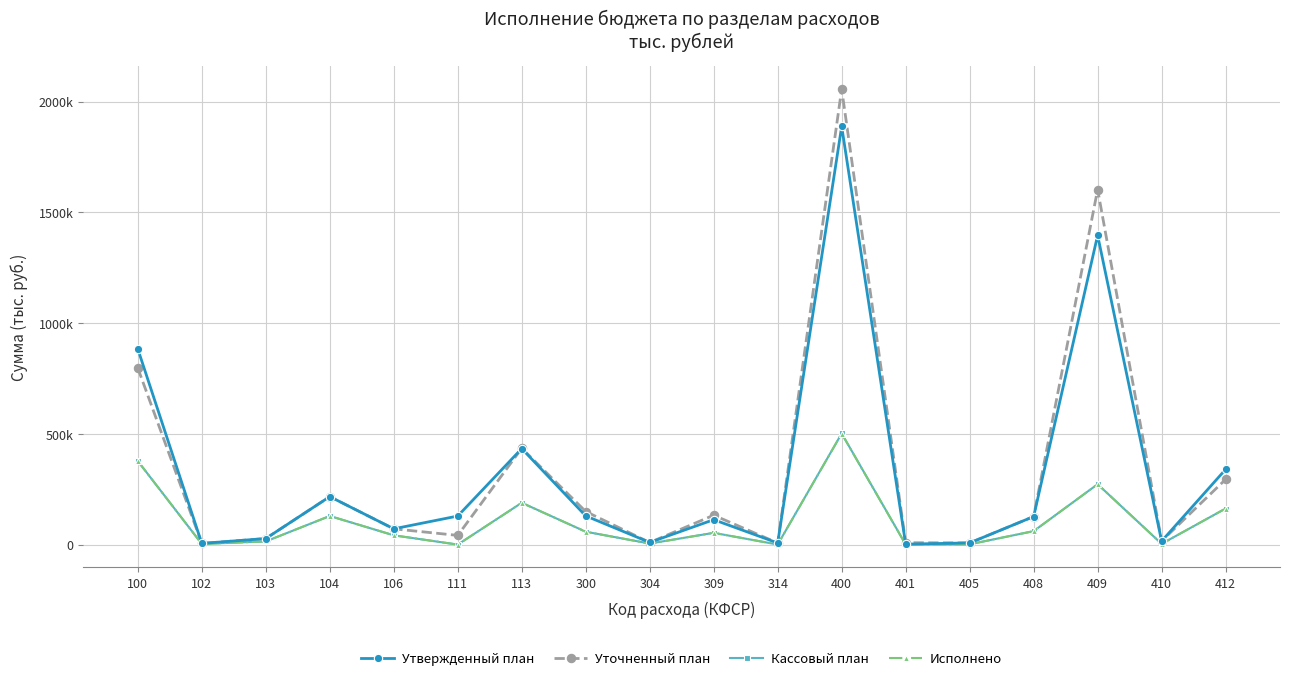

List the labels in order of Исполнено value, smallest first.

111, 401, 314, 405, 102, 410, 304, 103, 106, 309, 300, 408, 104, 412, 113, 409, 100, 400